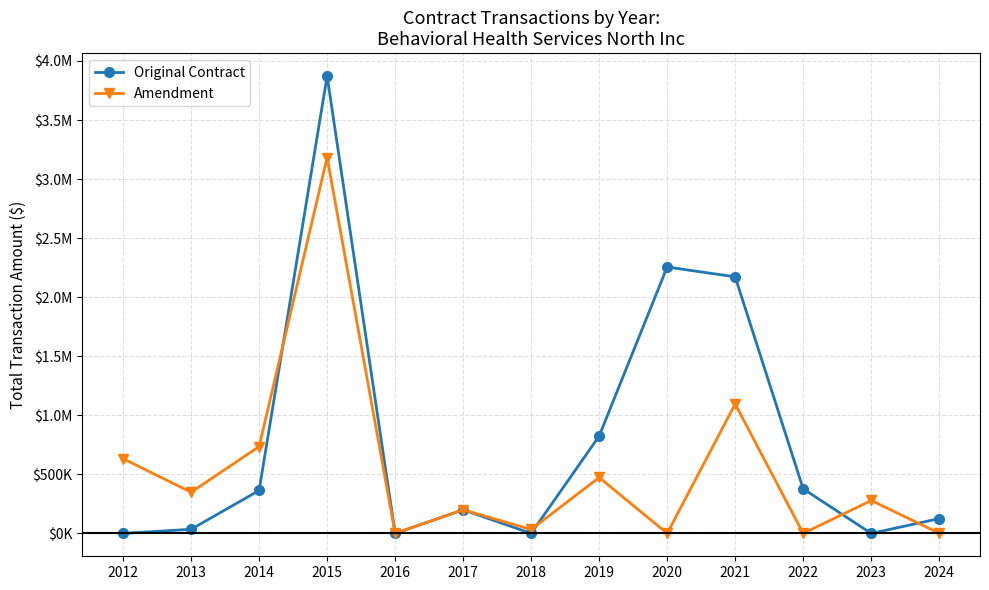

Does the chart have visible grid lines?

Yes